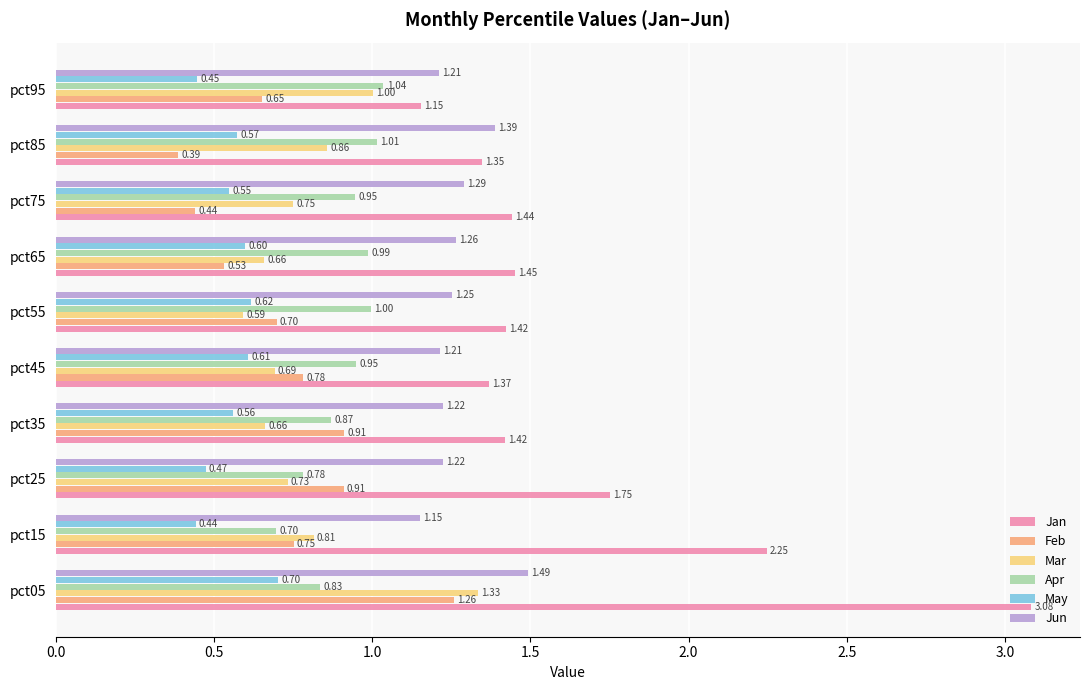

How many categories are shown in the chart?

10